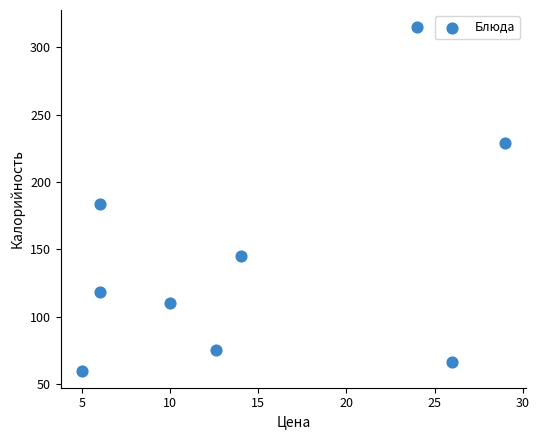

What is the average X value?

14.7